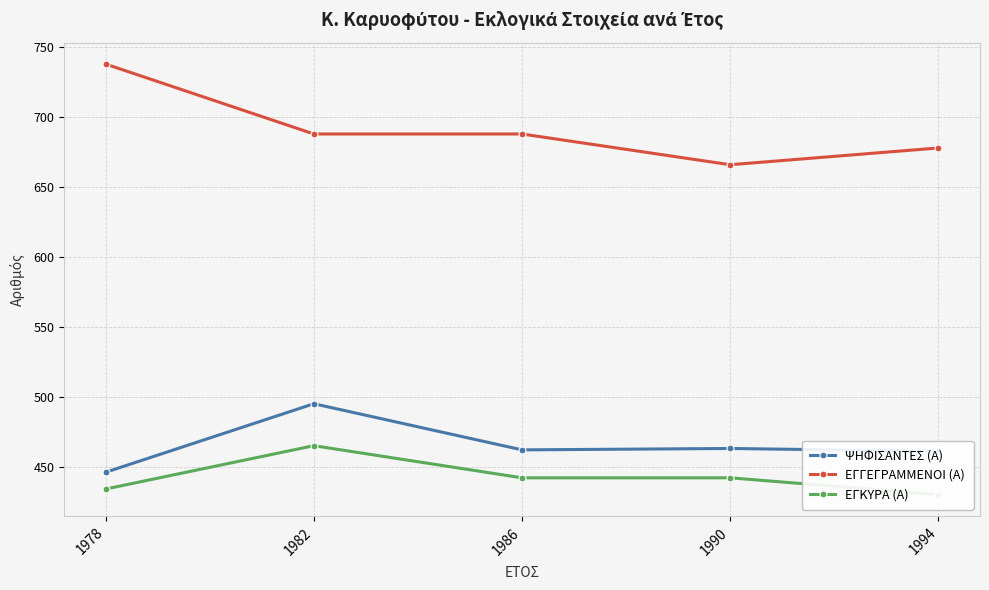

At which label does ΕΓΓΕΓΡΑΜΜΕΝΟΙ (Α) first exceed 688?

1978